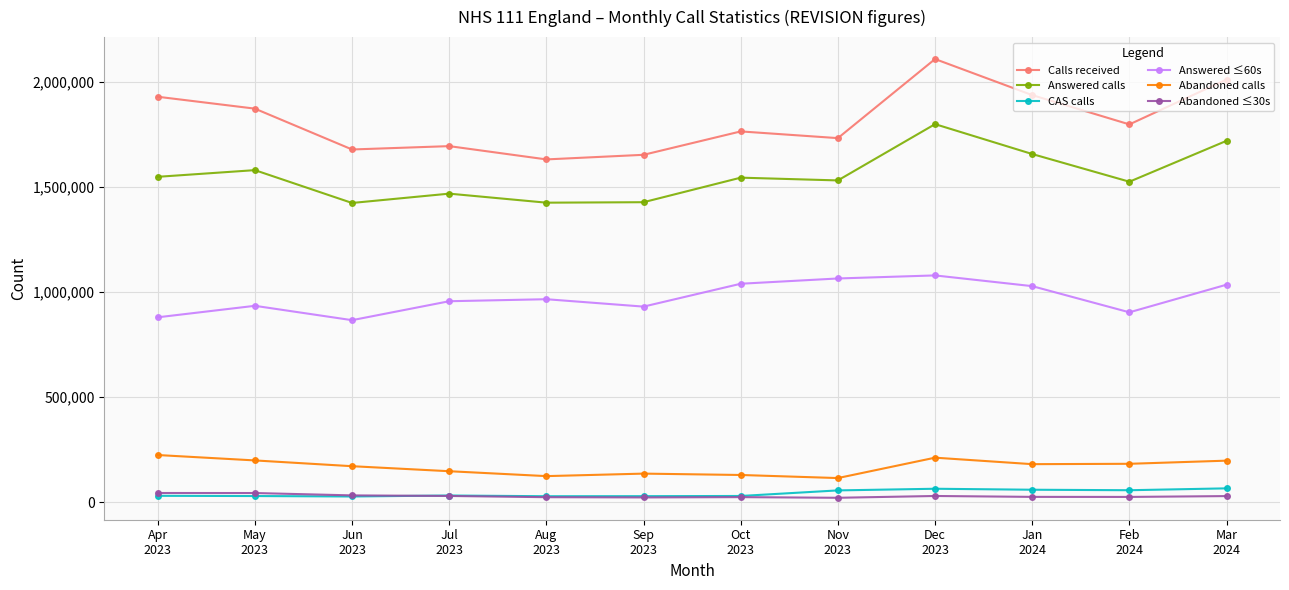

What is the total value across all series at Aug
2023?

4198979